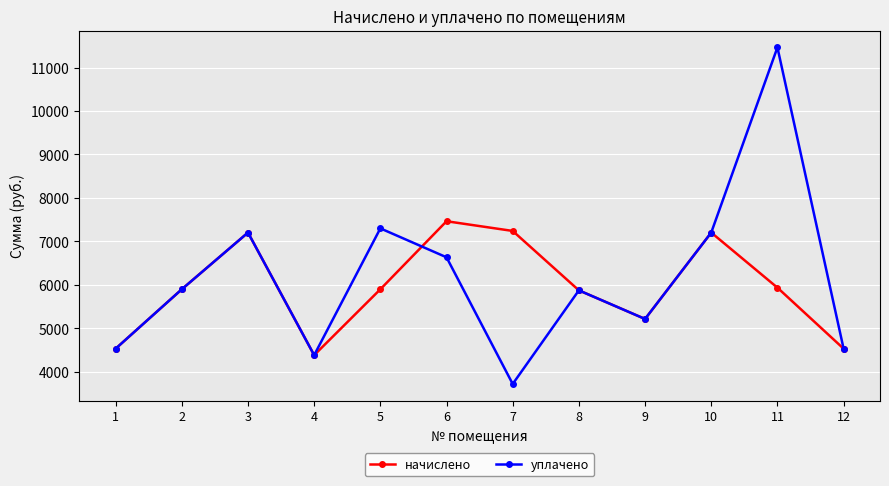

True or false: начислено and уплачено cross at least once.

True